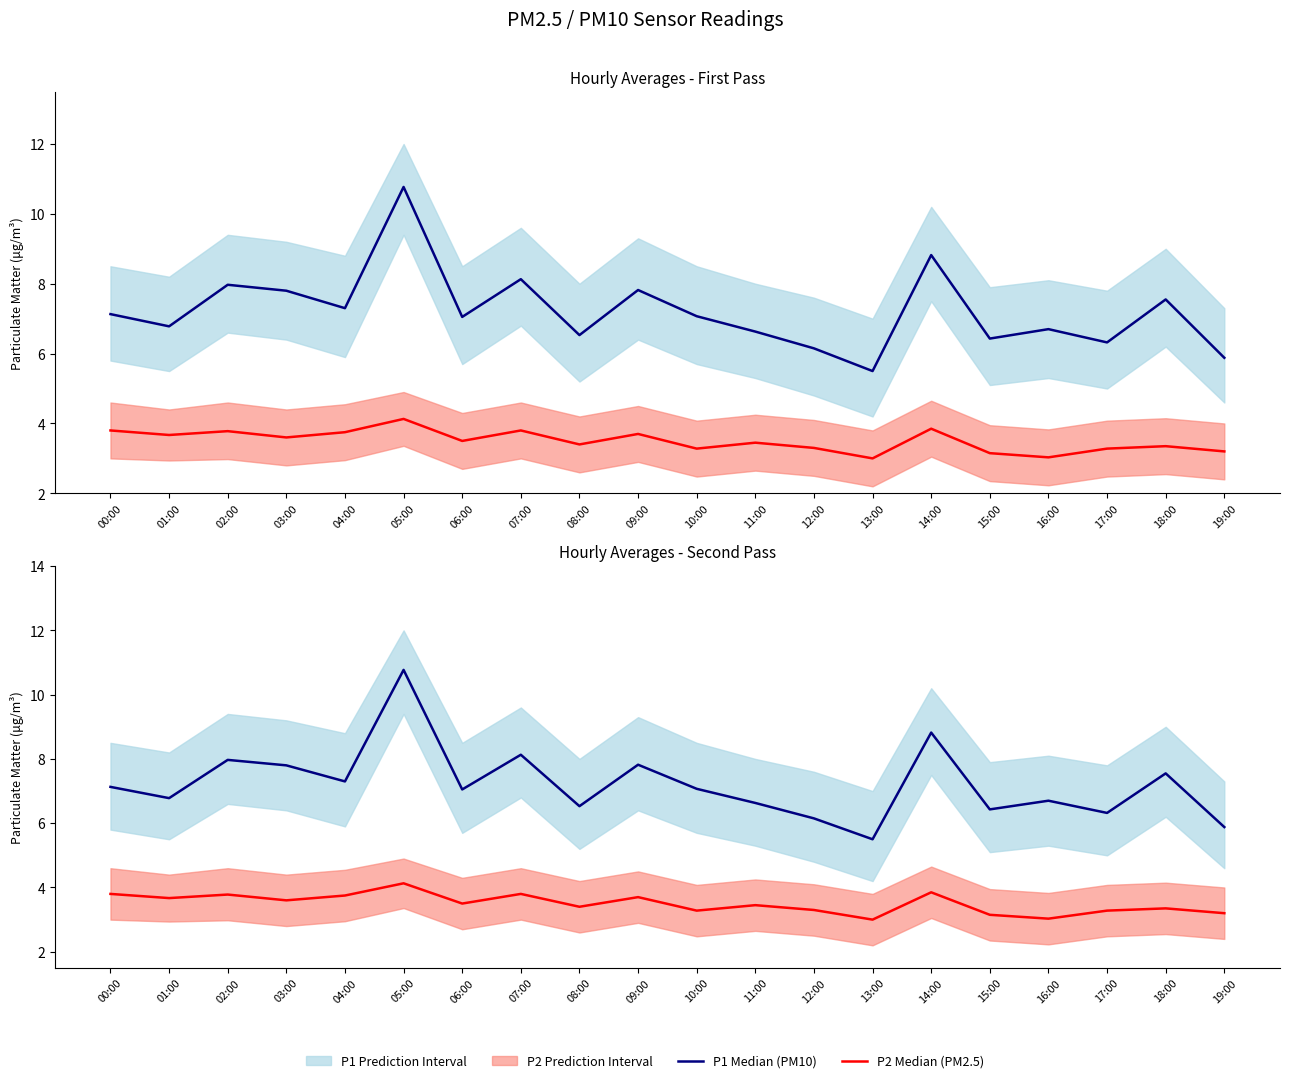

What is the highest value of the P2 Median (PM2.5) series?

4.1